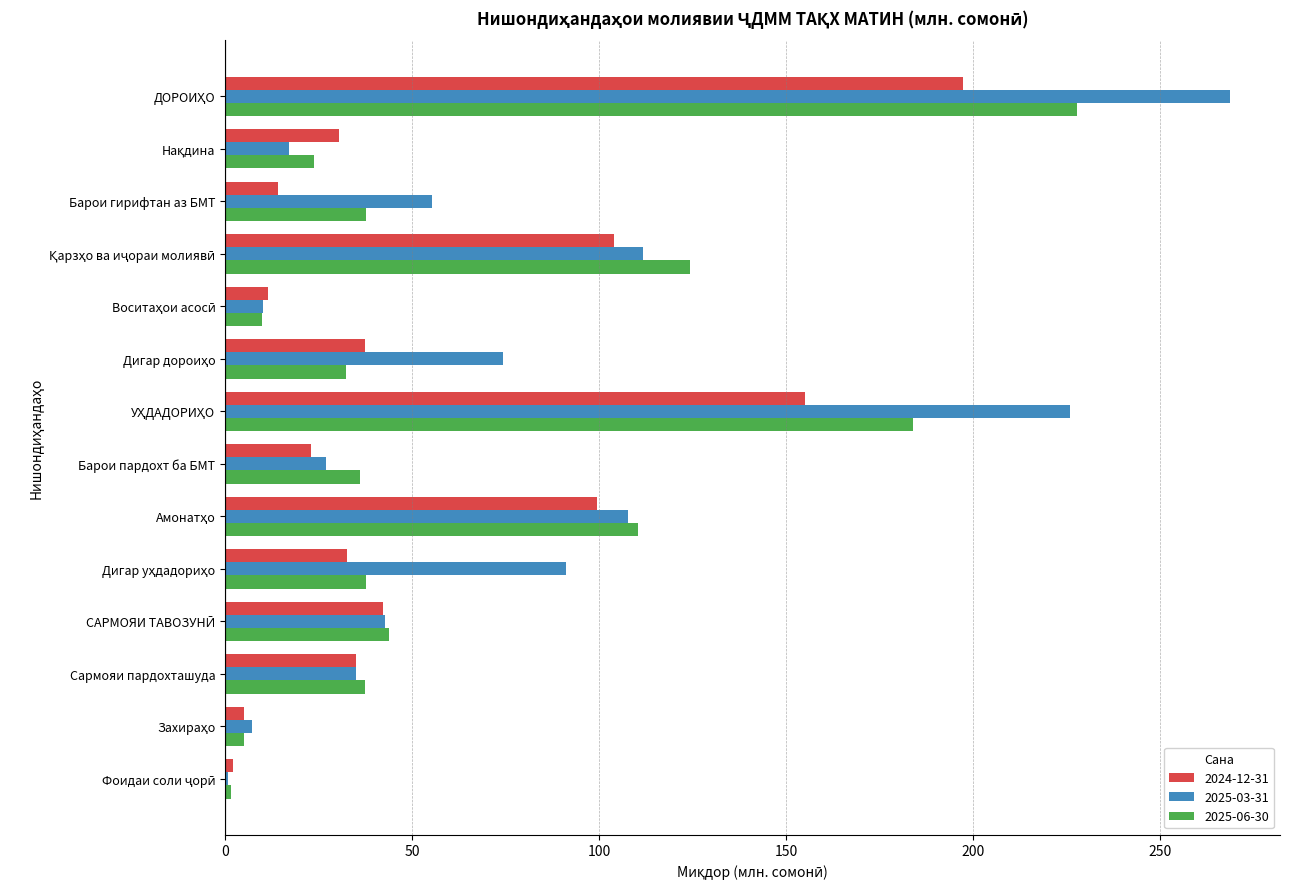

What is the sum of all 2025-06-30 values?

911.1